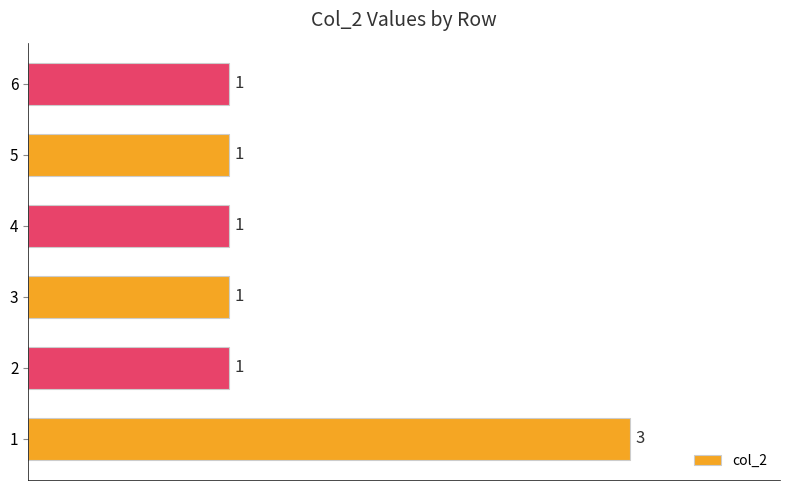

Does the chart contain stacked bars?

No